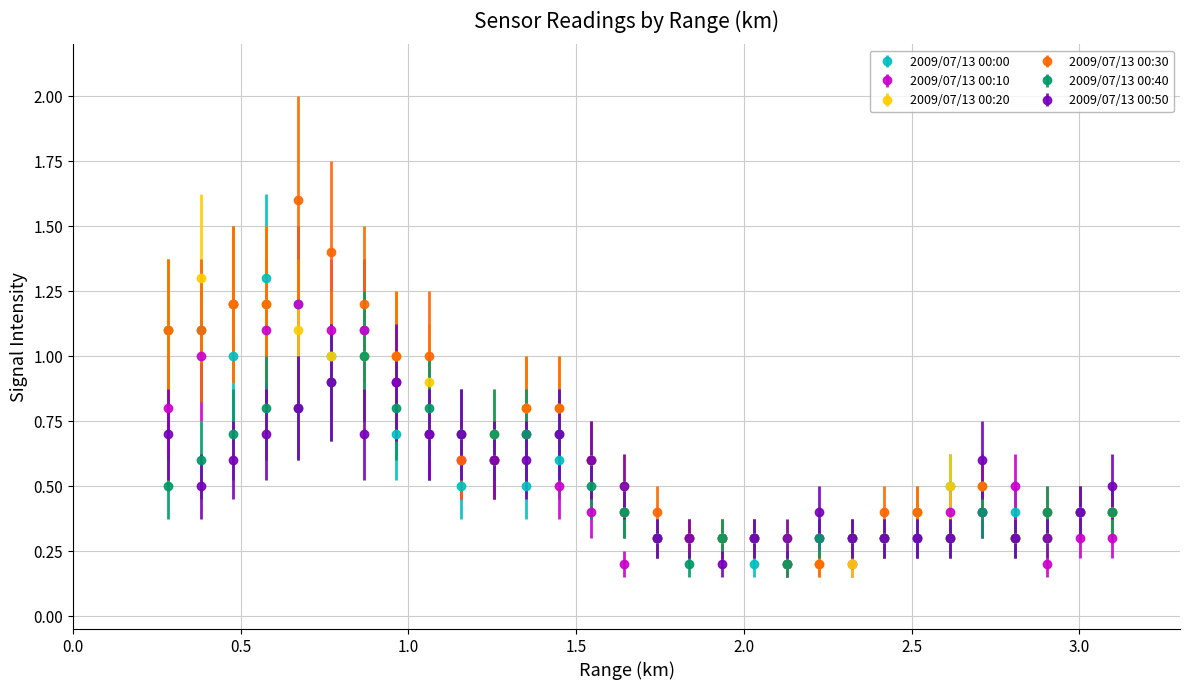

True or false: 2009/07/13 00:10 has more than 0 points higher than both neighbors.

True